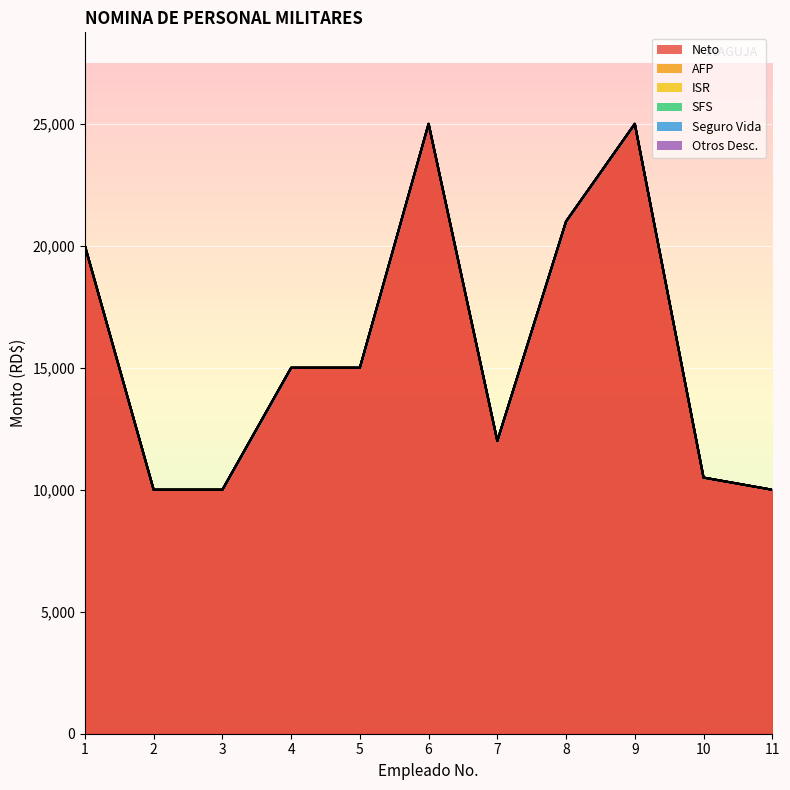

Which series has the largest range (max minus min)?

Neto